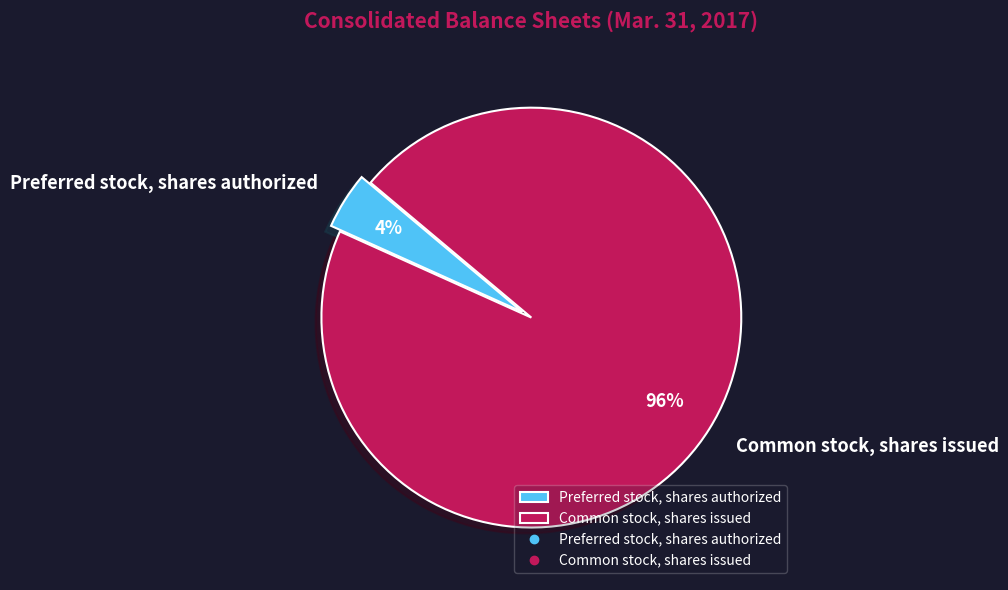

Which category has the smallest portion of the pie?

Preferred stock, shares authorized